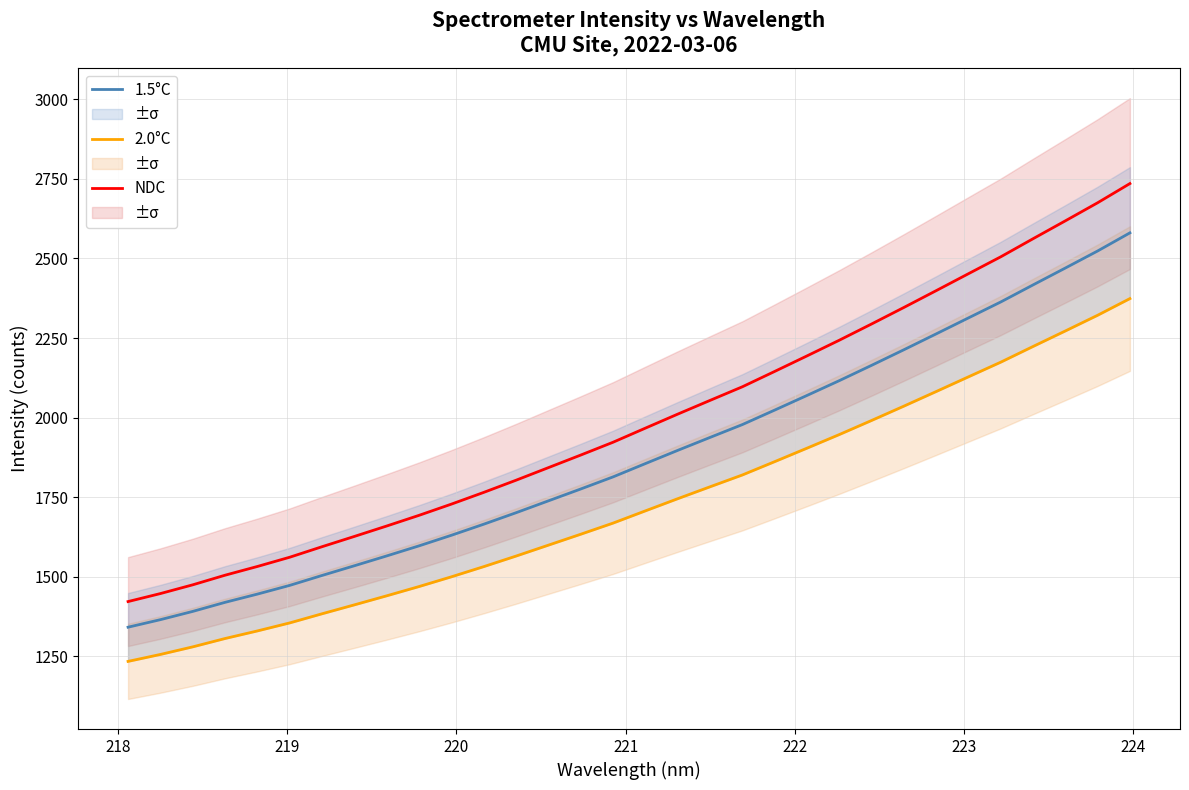

True or false: NDC and 1.5°C intersect in this chart.

False